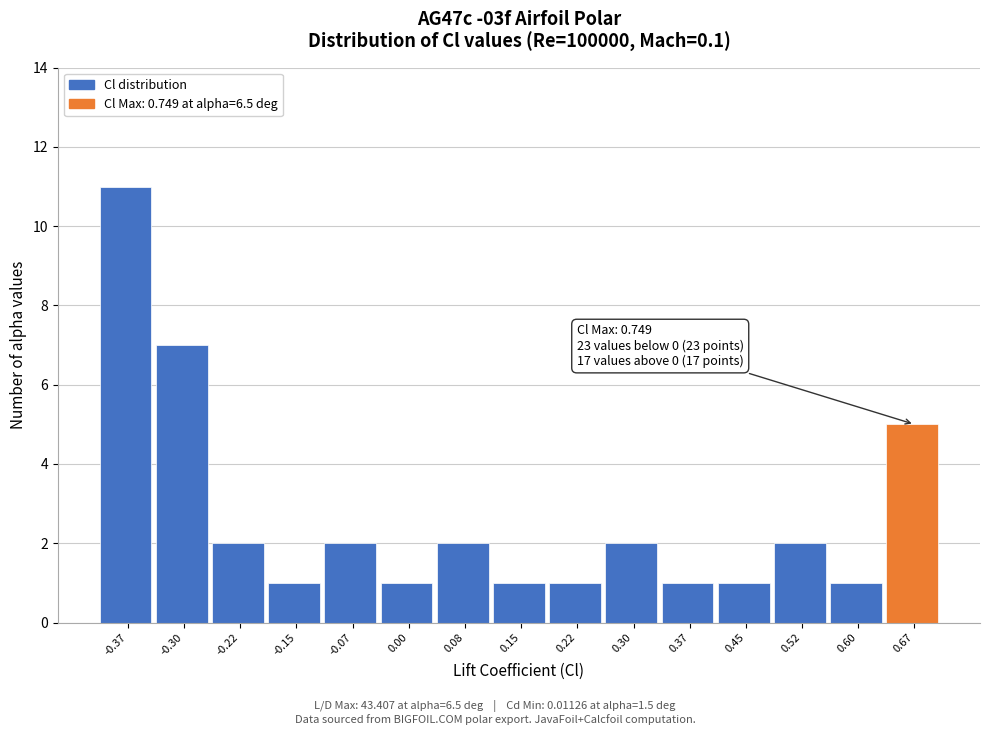

Reading right to left, extract all data points from this chart.

5	1	2	1	1	2	1	1	2	1	2	1	2	7	11